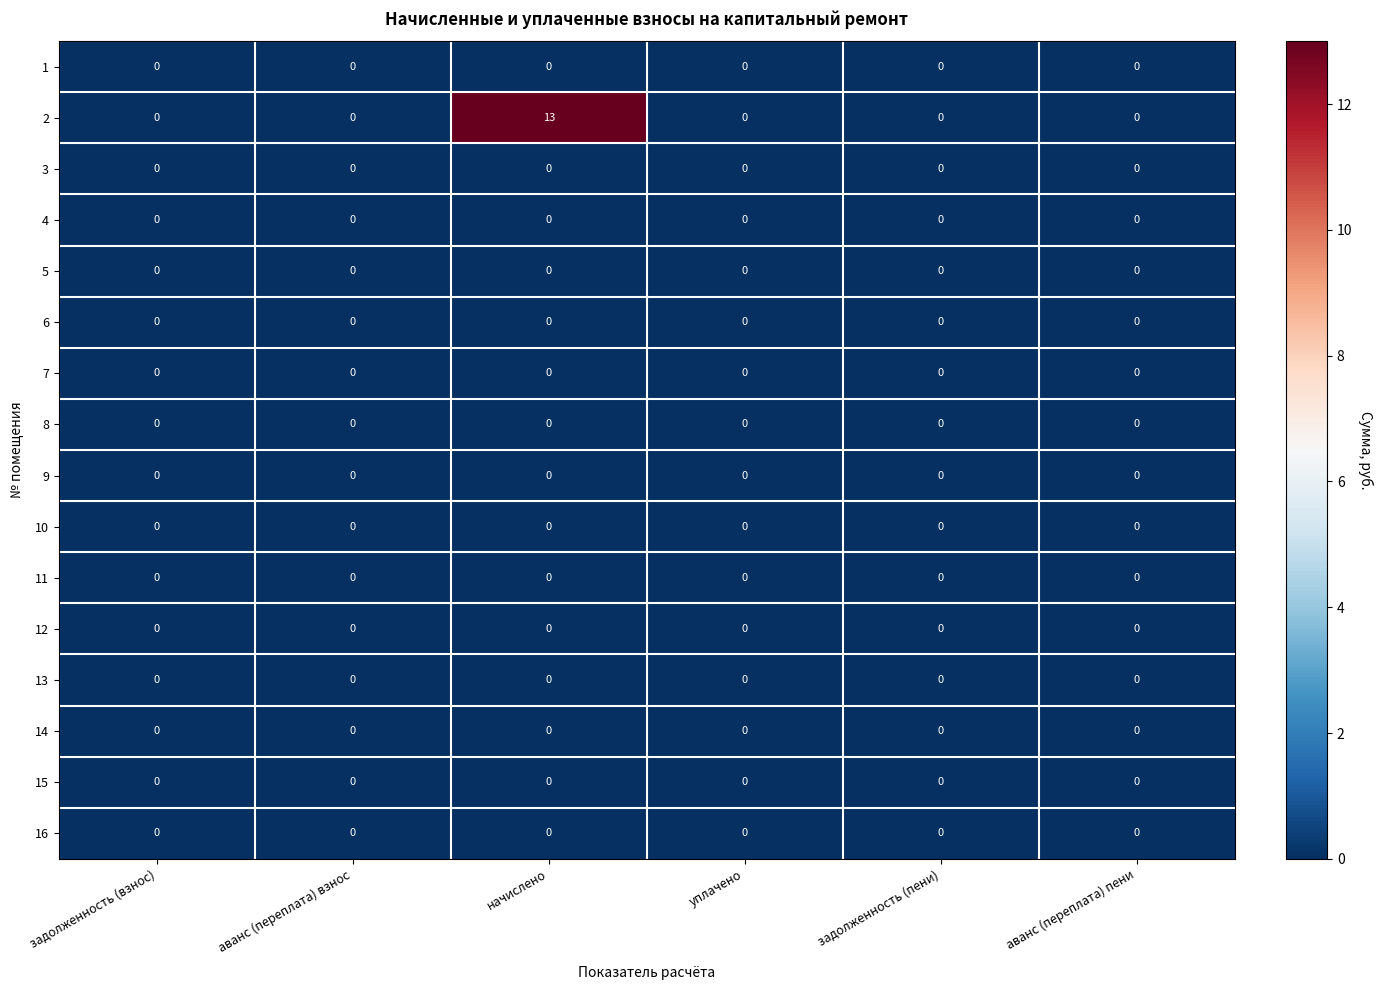

Which label corresponds to the largest value in the chart?

начислено